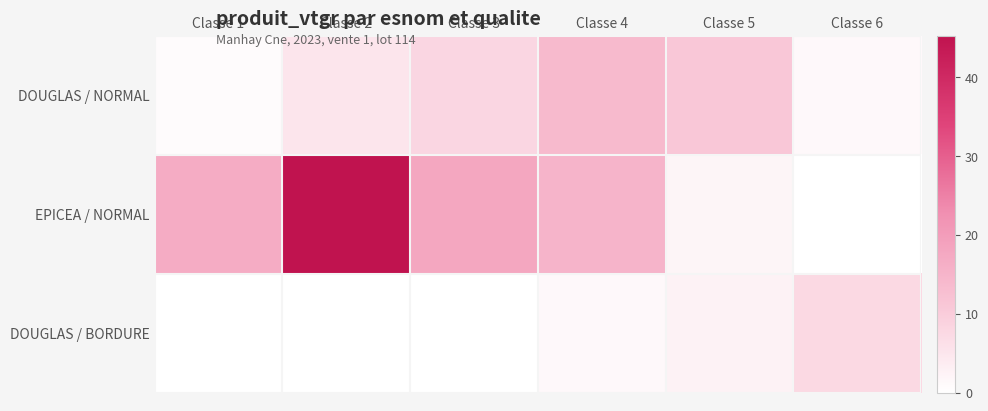

Reading left to right, transcribe all the data shown in this chart.

DOUGLAS / NORMAL: Classe 1=0.9	Classe 2=5.2	Classe 3=8.0	Classe 4=13.9	Classe 5=11.0	Classe 6=1.3
EPICEA / NORMAL: Classe 1=16.8	Classe 2=45.3	Classe 3=17.9	Classe 4=15.1	Classe 5=2.1	Classe 6=0.0
DOUGLAS / BORDURE: Classe 1=0.0	Classe 2=0.1	Classe 3=0.0	Classe 4=1.3	Classe 5=2.6	Classe 6=7.4